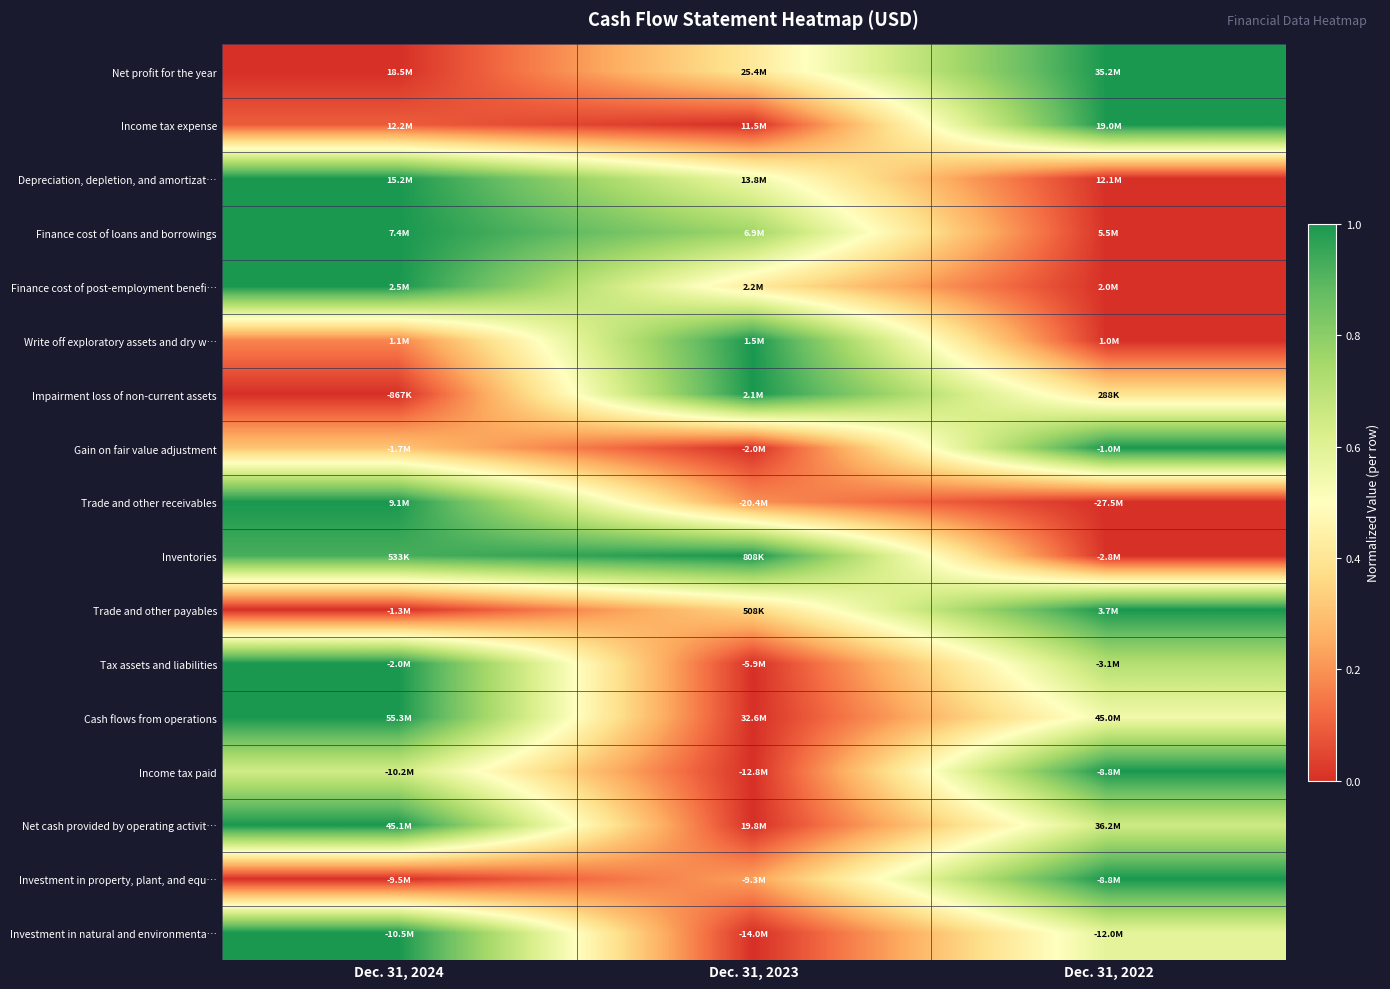

At which category is the sum across all series the highest?

Dec. 31, 2024